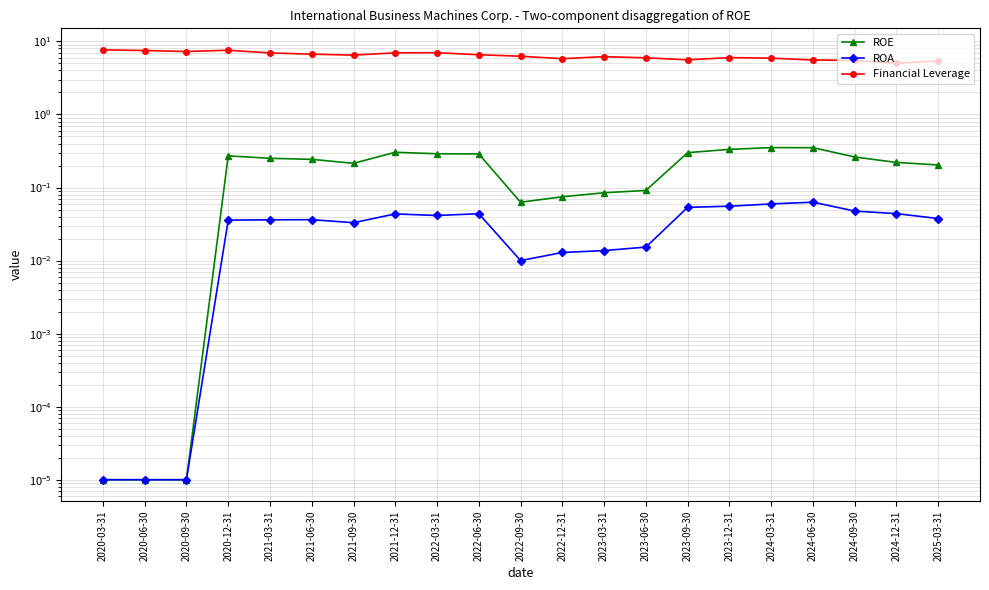

At how many categories does at least one series exceed 0?

21